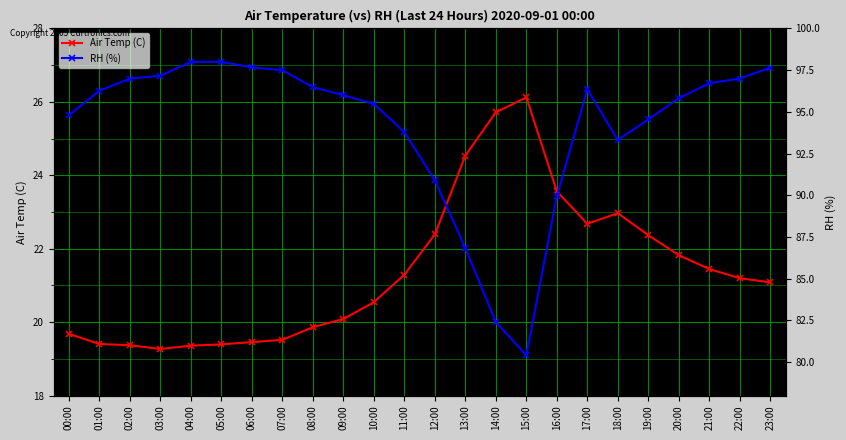

What is the sum of the RH (%) values at 20:00 and 07:00?

193.3